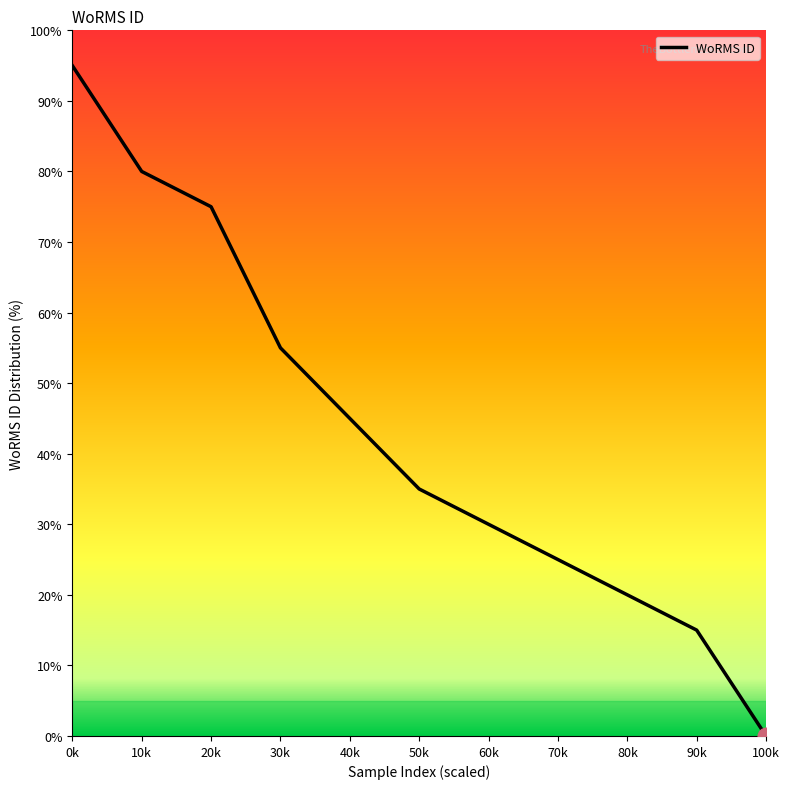

How many series are shown in this chart?

1